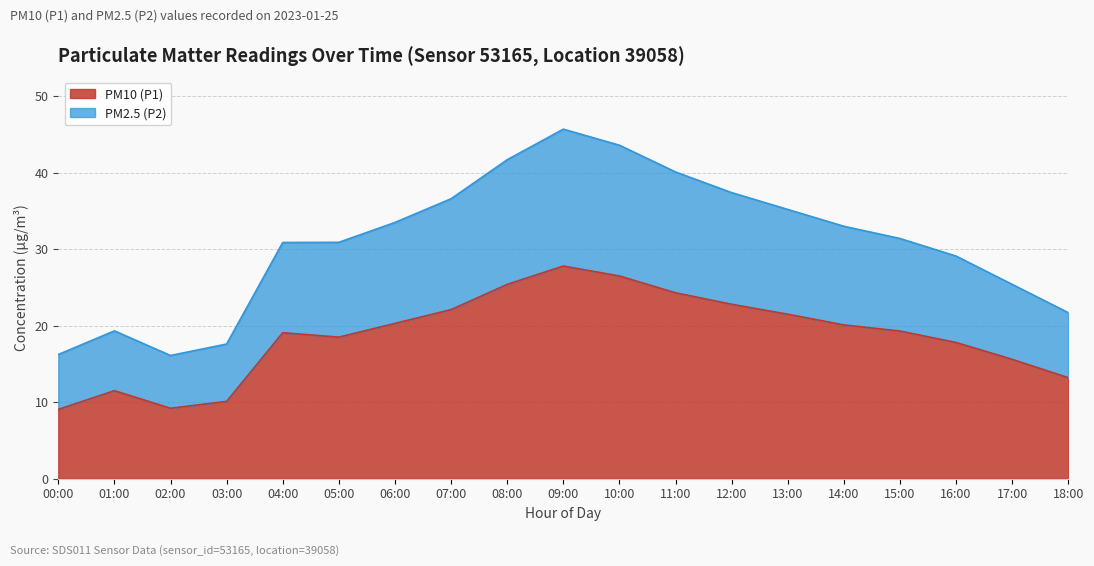

Reading left to right, transcribe all the data shown in this chart.

PM10 (P1): 9.1	11.5	9.2	10.1	19.1	18.5	20.3	22.1	25.4	27.8	26.5	24.3	22.8	21.5	20.1	19.3	17.8	15.6	13.2
PM2.5 (P2): 16.2	19.3	16.1	17.6	30.9	30.9	33.5	36.6	41.7	45.7	43.6	40.1	37.4	35.2	33.0	31.4	29.1	25.4	21.7